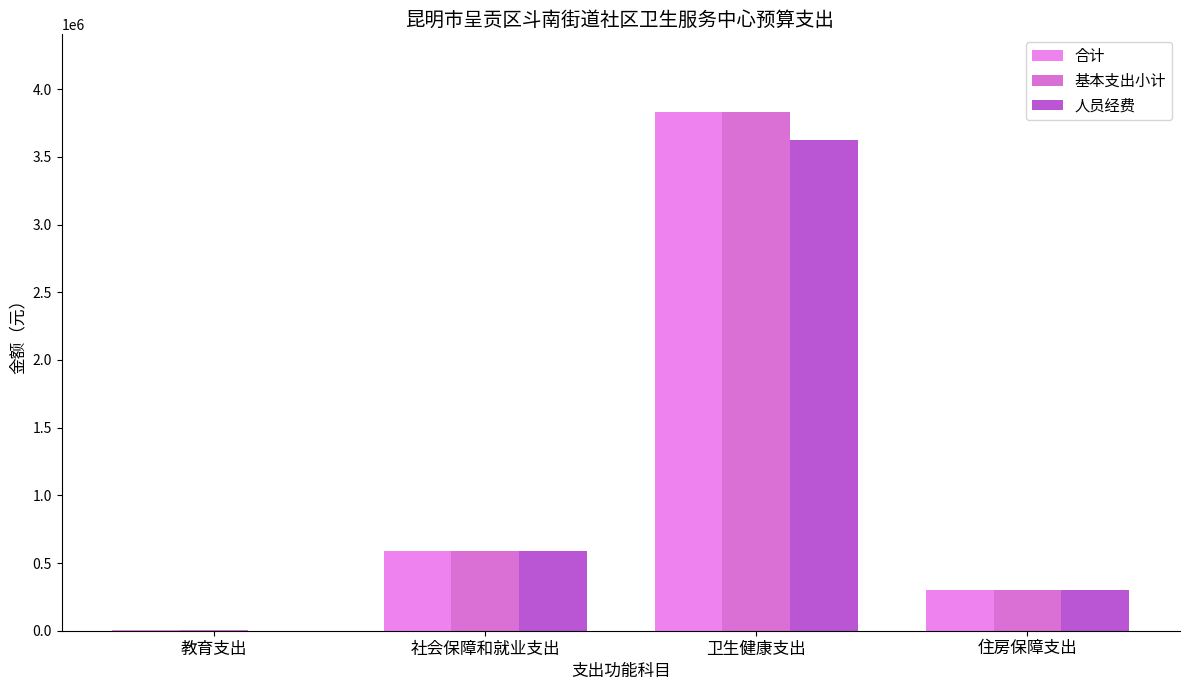

What is the difference between the second highest and second lowest values in the 合计 series?

288706.0